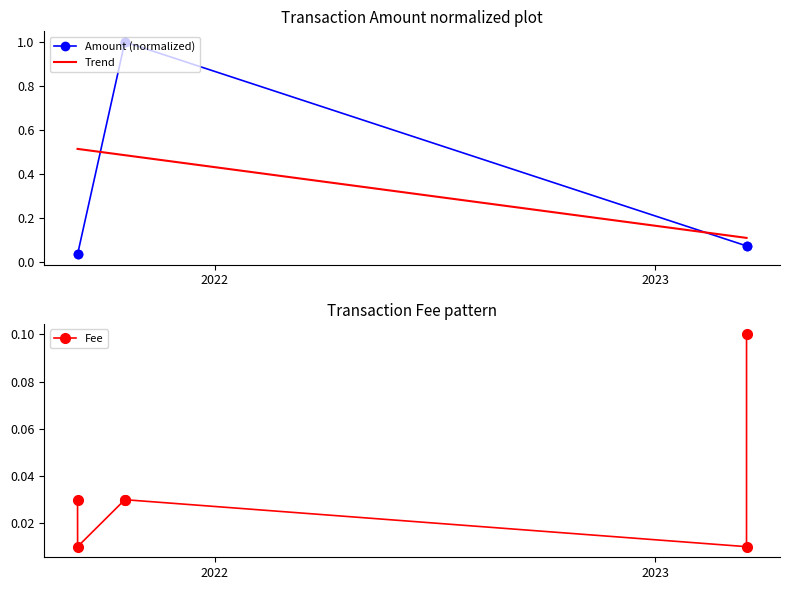

True or false: Amount (normalized) has more than 1 interior local peaks.

False